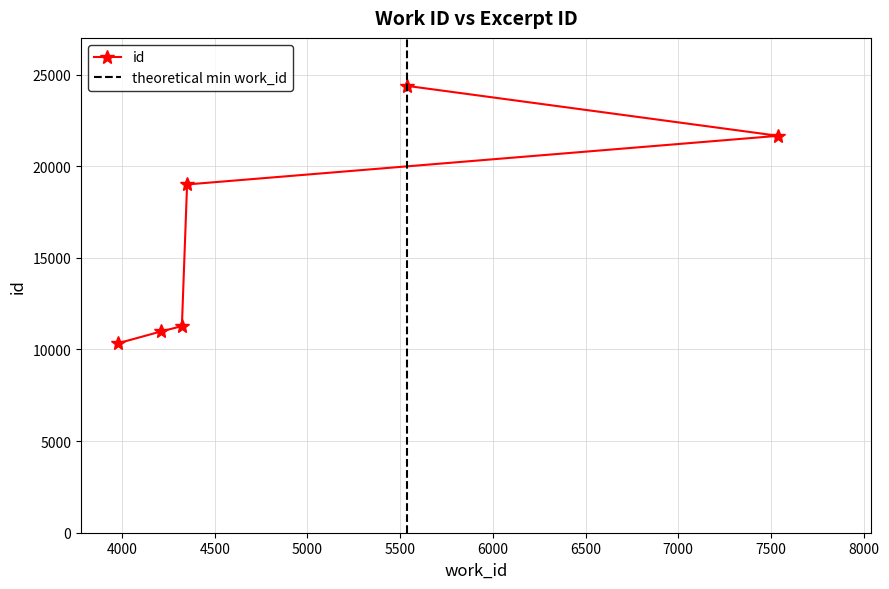

What is the approximate value at 3979, to the nearest 50?

10350